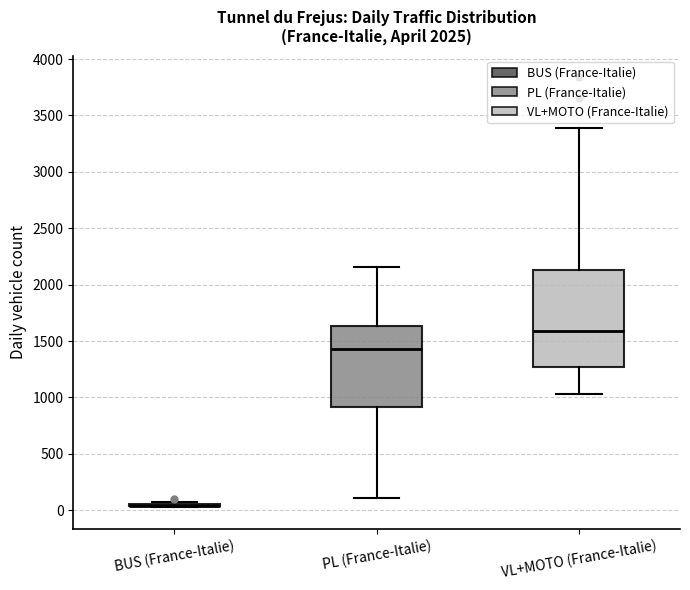

Reading left to right, read every box against the y-axis: the position of its median line, the range the box covers, and the ends of its whiskers. The values are not printed on the chart, so give them approximately, as read against the axis.

BUS (France-Italie): box collapsed to a line at 50, whiskers 50 to 100
PL (France-Italie): median 1450, box 900 to 1650, whiskers 100 to 2150
VL+MOTO (France-Italie): median 1600, box 1250 to 2150, whiskers 1050 to 3400